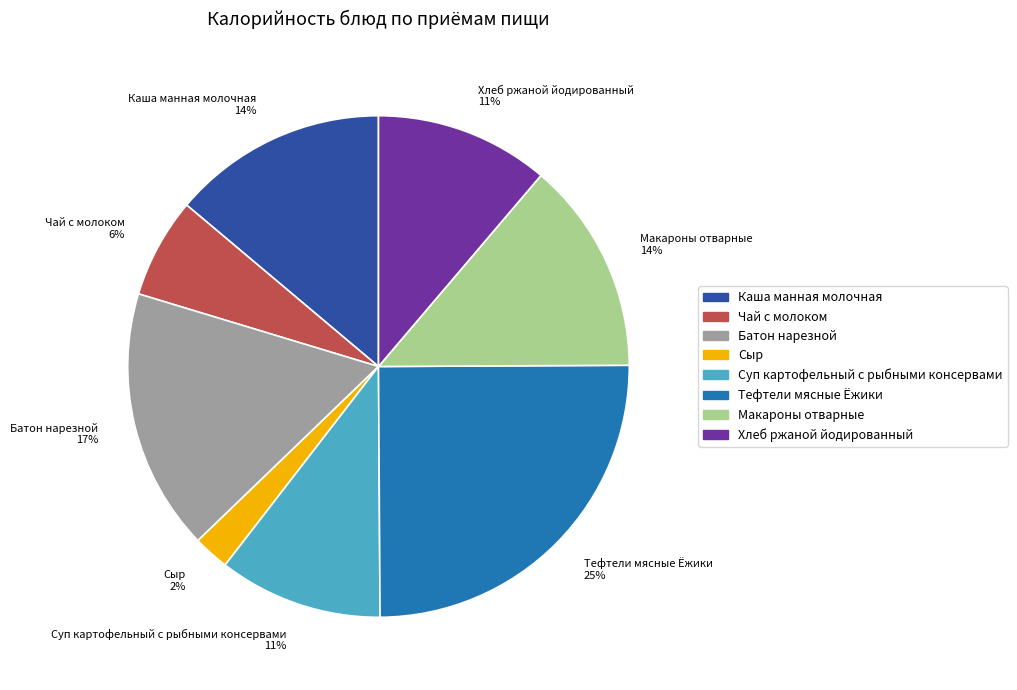

Combined, do Тефтели мясные Ёжики 25% and Батон нарезной 17% account for over 50%?

No